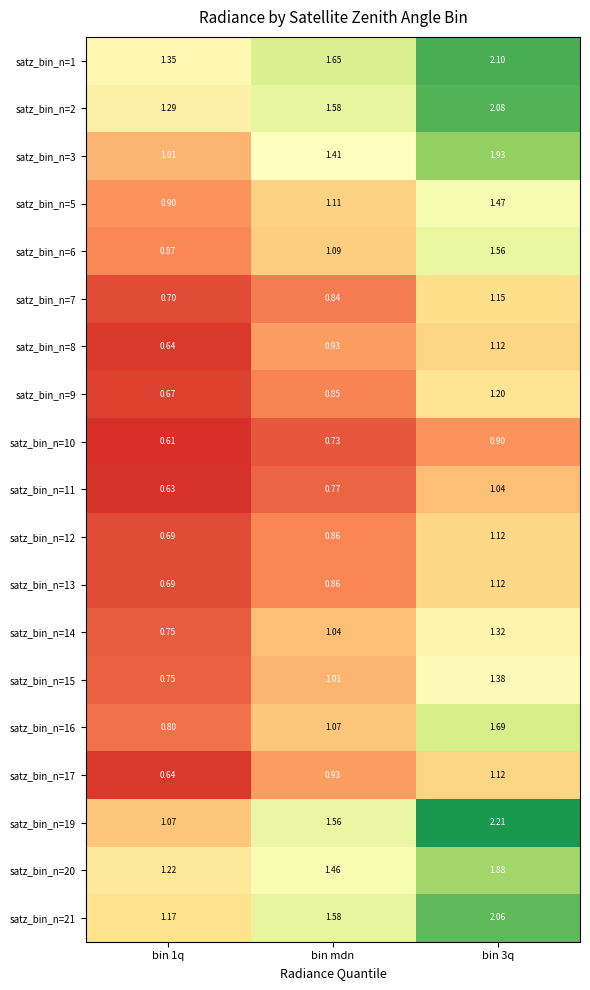

Rank the series by their maximum value, from highest to lowest.

satz_bin_n=19, satz_bin_n=1, satz_bin_n=2, satz_bin_n=21, satz_bin_n=3, satz_bin_n=20, satz_bin_n=16, satz_bin_n=6, satz_bin_n=5, satz_bin_n=15, satz_bin_n=14, satz_bin_n=9, satz_bin_n=7, satz_bin_n=12, satz_bin_n=13, satz_bin_n=8, satz_bin_n=17, satz_bin_n=11, satz_bin_n=10